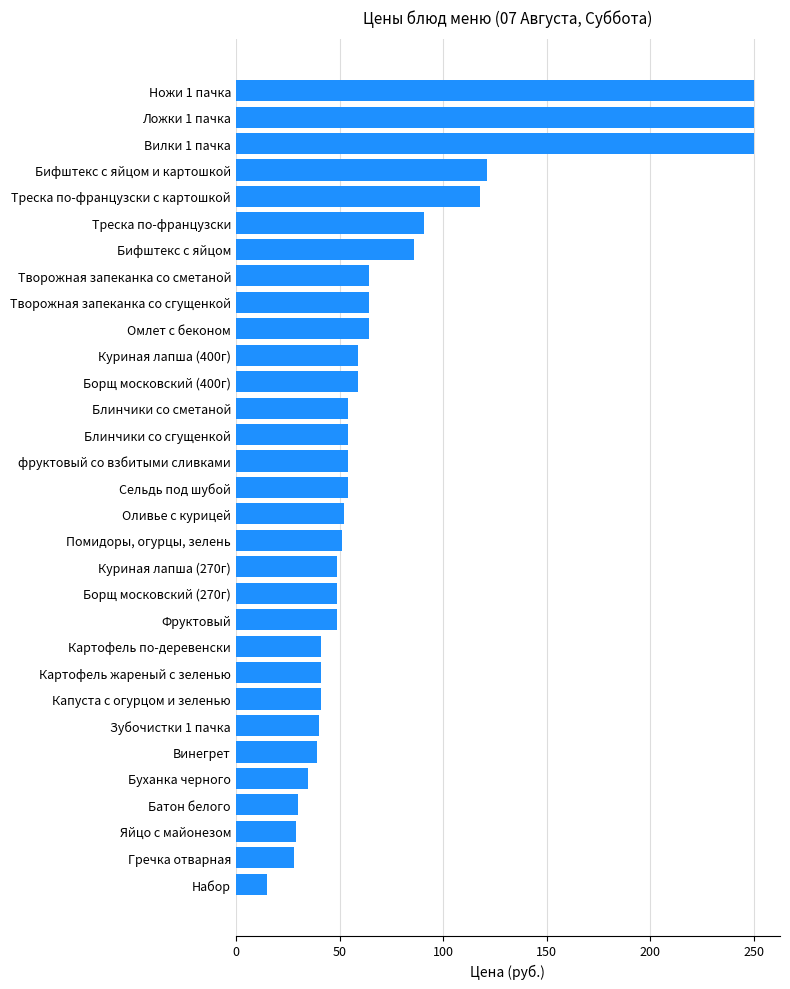

The chart shows a value of 33 at Треска по-французски с картошкой. True or false?

False